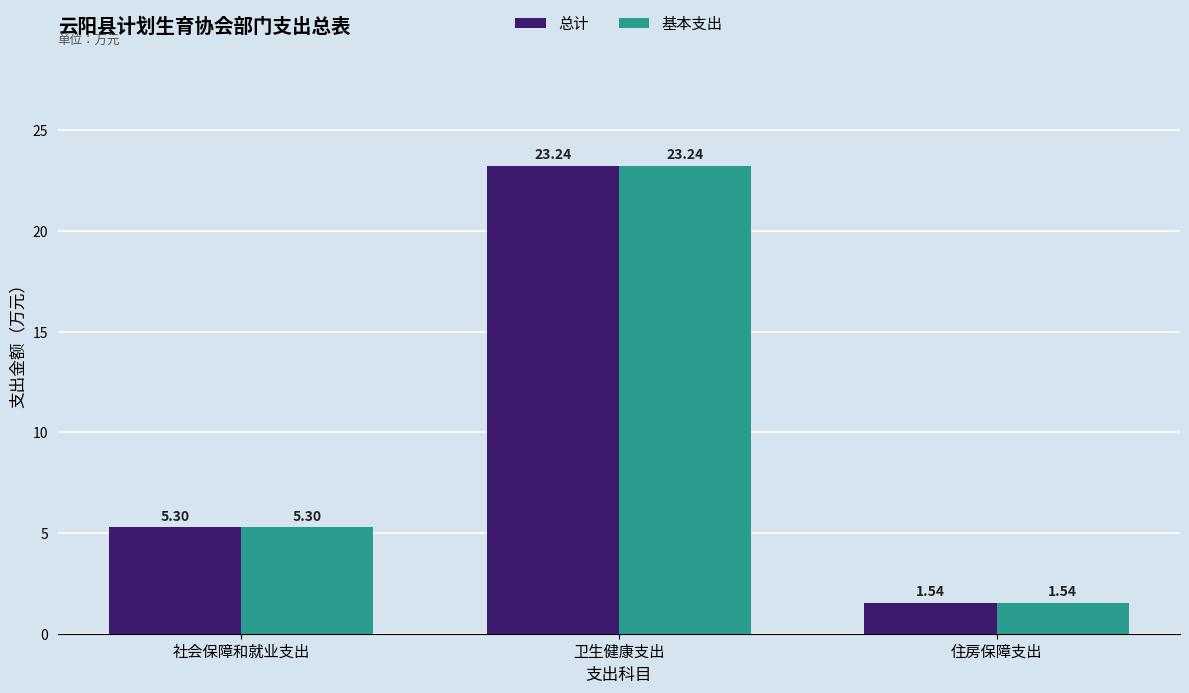

What is the difference between the second highest and minimum values in the 总计 series?

3.8